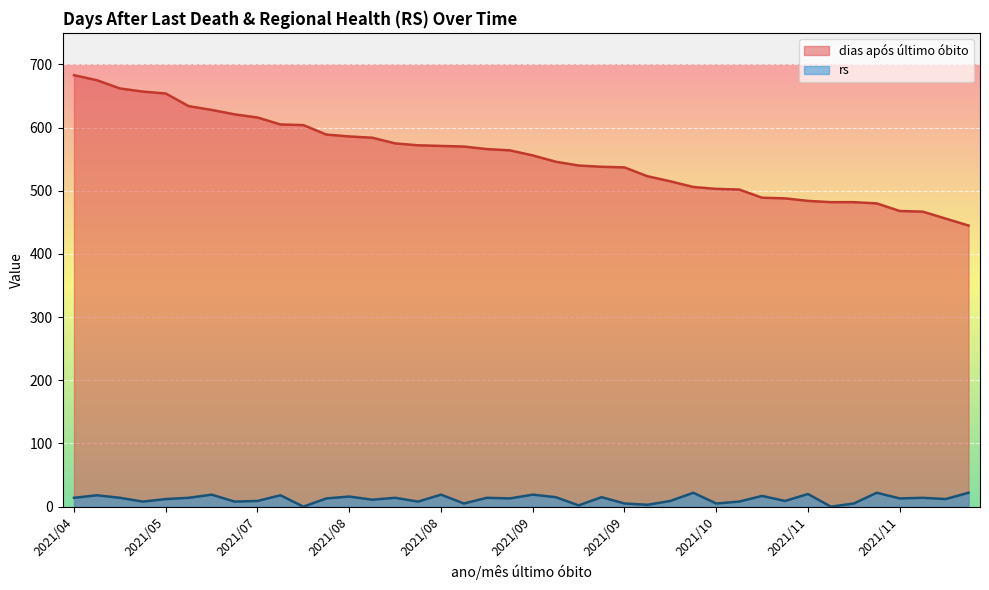

How many lines are shown in the chart?

2